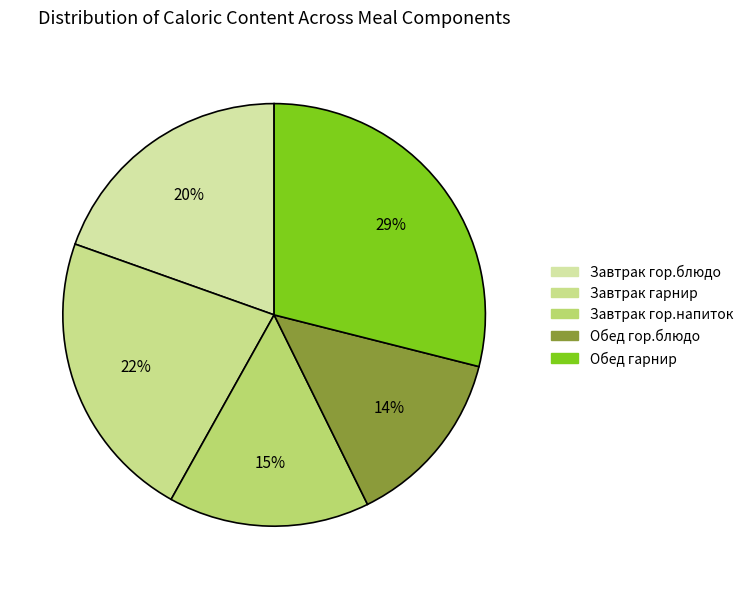

Count the number of slices in the pie.

5